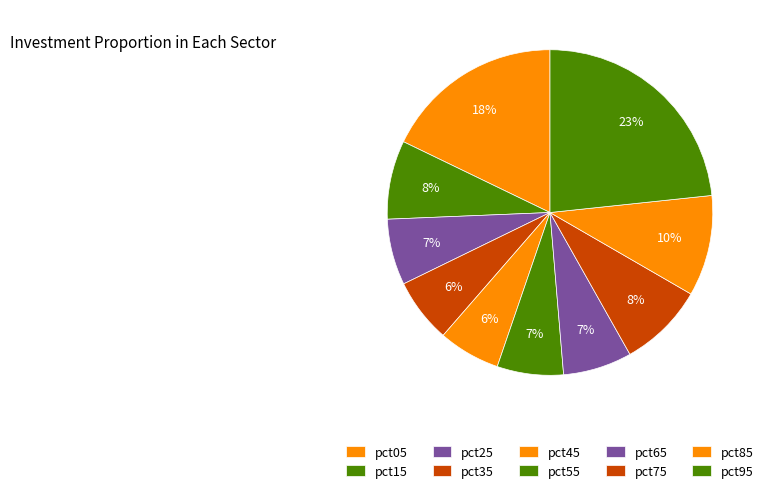

True or false: pct55 accounts for 1% of the total.

False